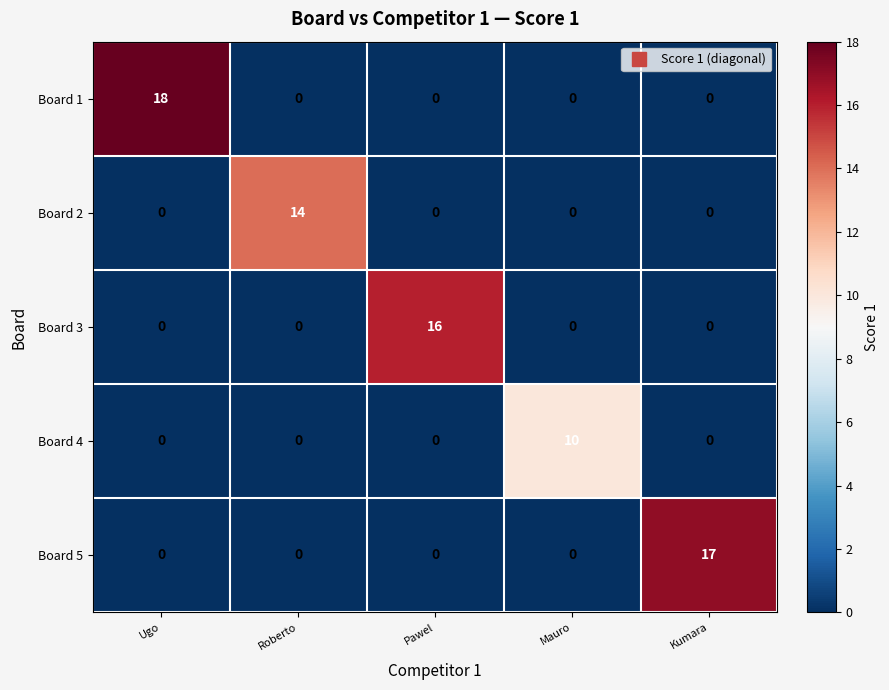

How many series are shown in this chart?

5